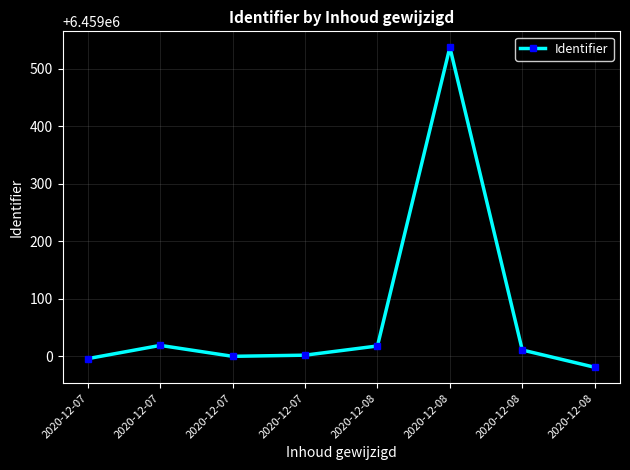

How many data points does each series have?

8